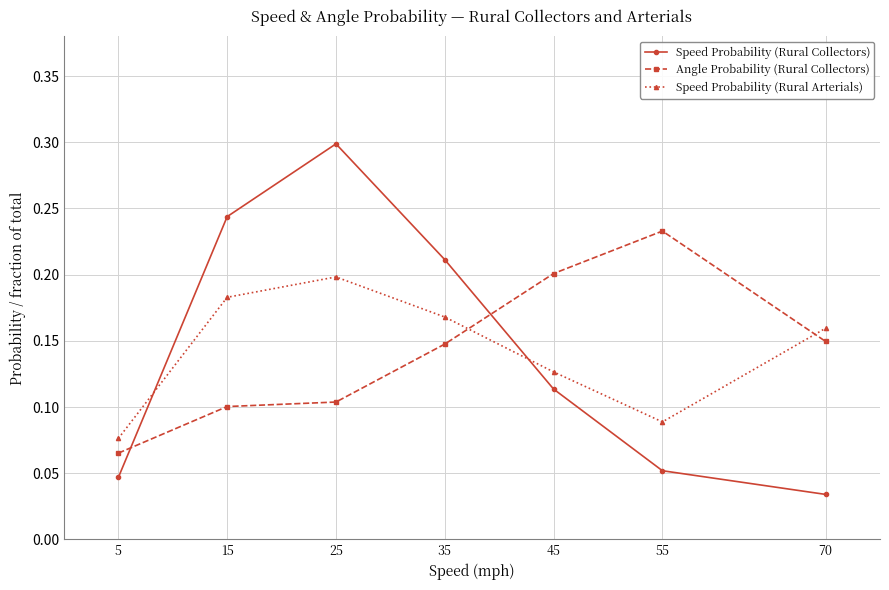

At which category does Speed Probability (Rural Collectors) reach its first local peak?

25